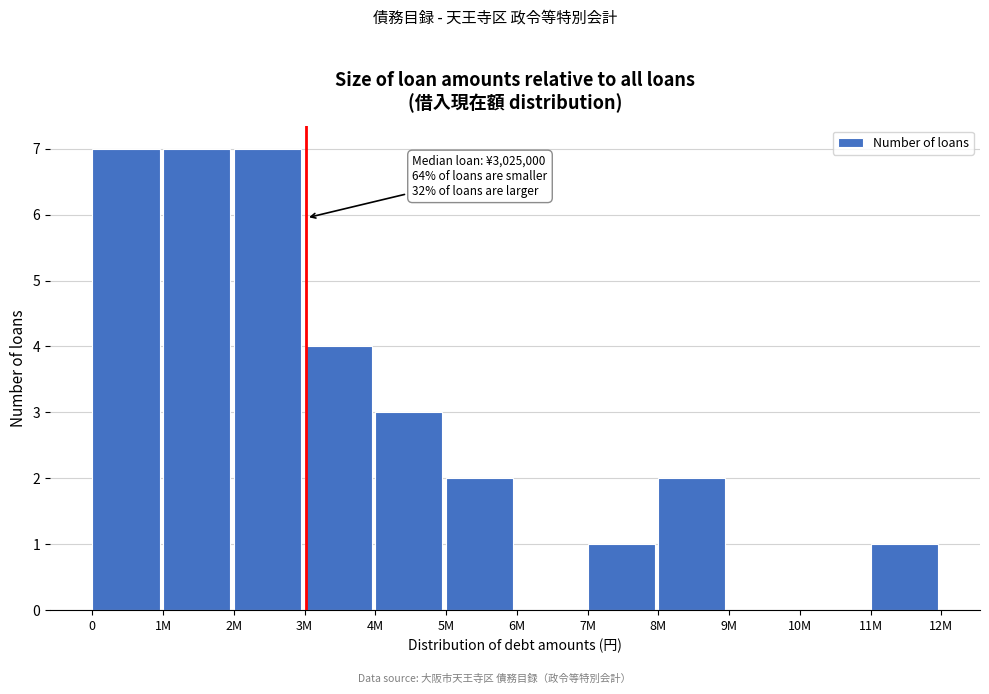

Reading left to right, what are all the values shown in this chart?

0=7	1M=7	2M=7	3M=4	4M=3	5M=2	6M=0	7M=1	8M=2	9M=0	10M=0	11M=1